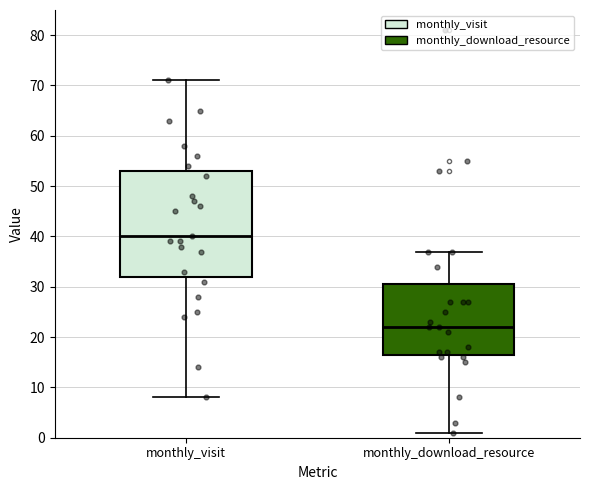

Which box has the lowest median line?

monthly_download_resource